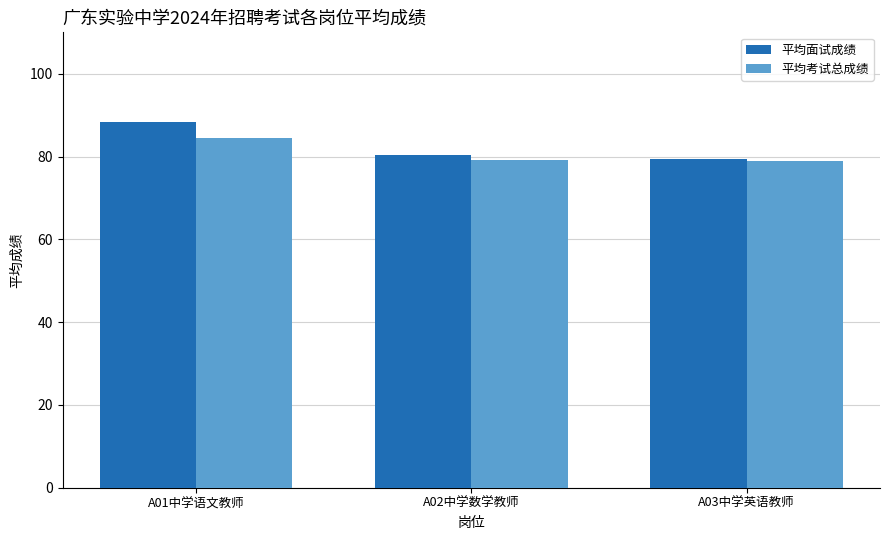

What are all the series names shown in the legend?

平均面试成绩, 平均考试总成绩